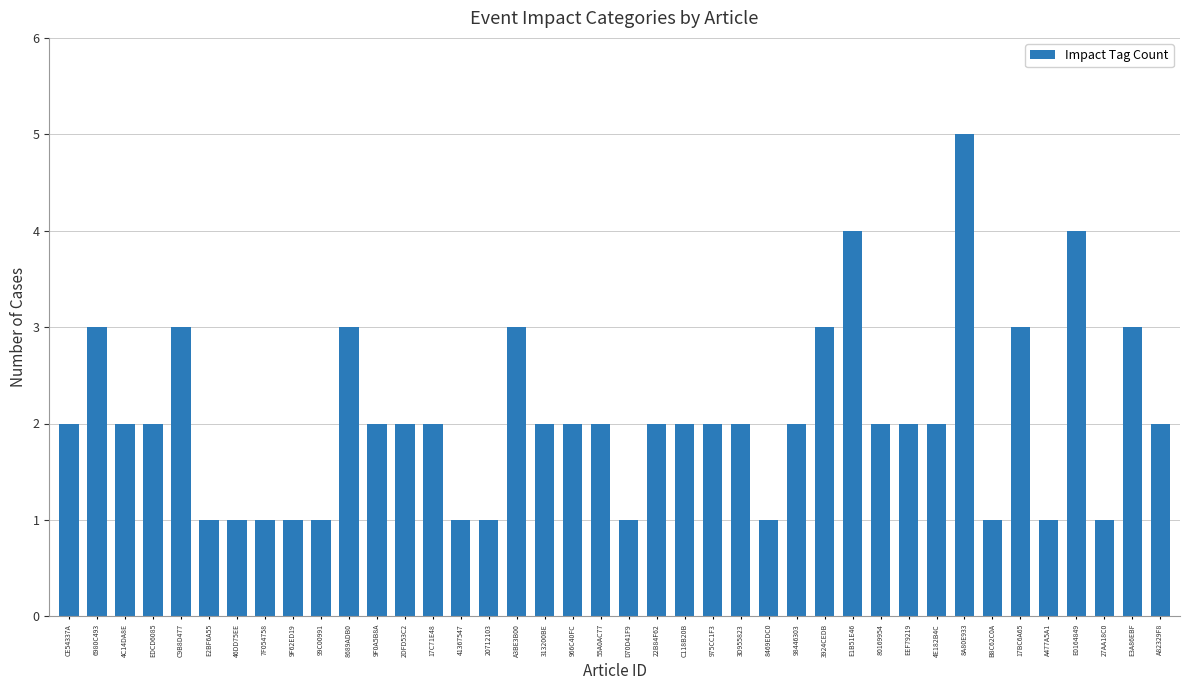

What is the sum of all values?

82